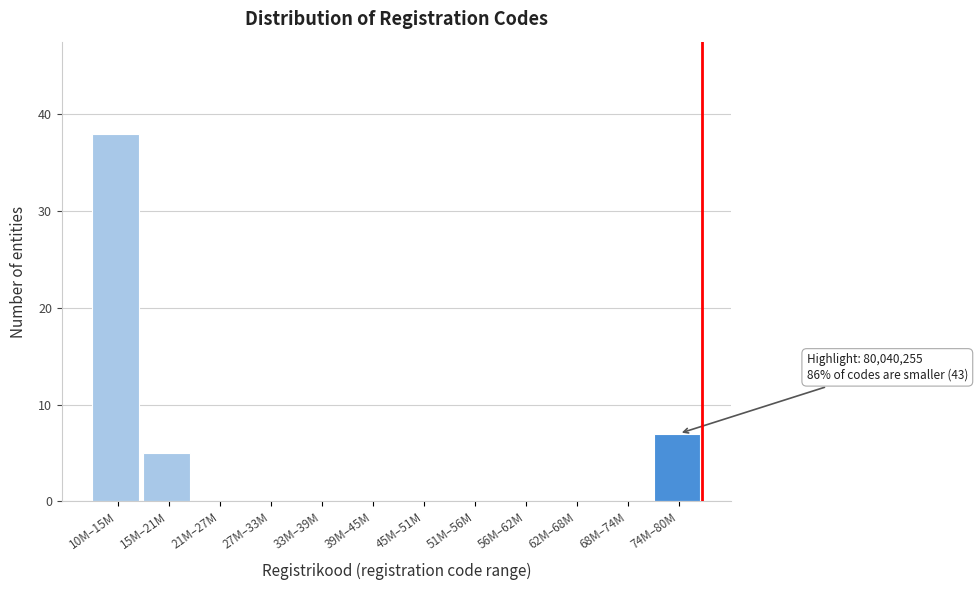

Reading left to right, extract all data points from this chart.

10M–15M=38	15M–21M=5	21M–27M=0	27M–33M=0	33M–39M=0	39M–45M=0	45M–51M=0	51M–56M=0	56M–62M=0	62M–68M=0	68M–74M=0	74M–80M=7